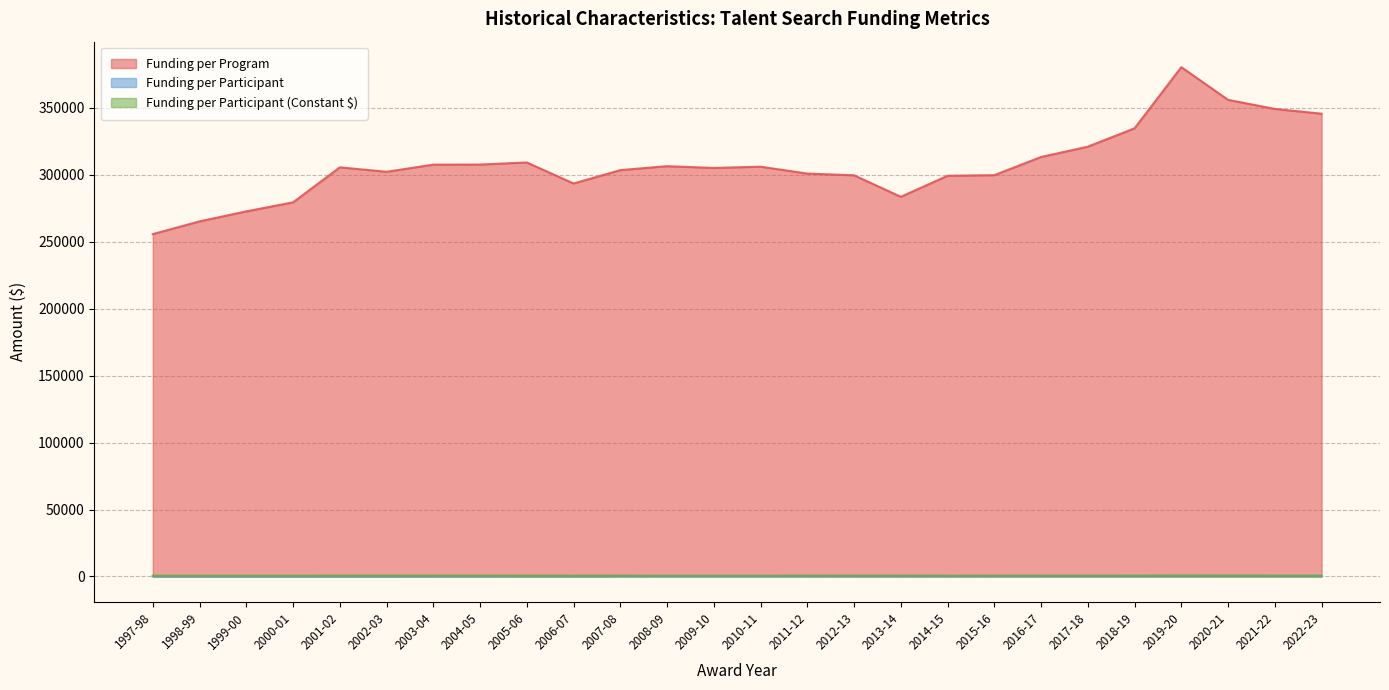

Which series has the largest total across all categories?

Funding per Program